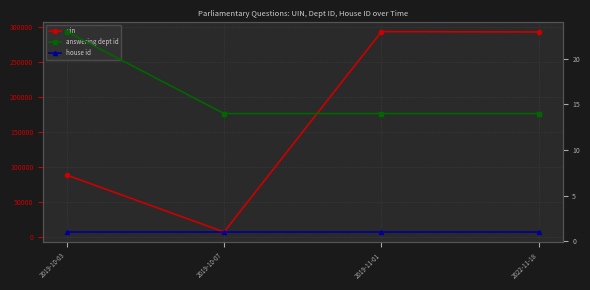

List the series in order of their peak value, lowest first.

house id, answering dept id, uin